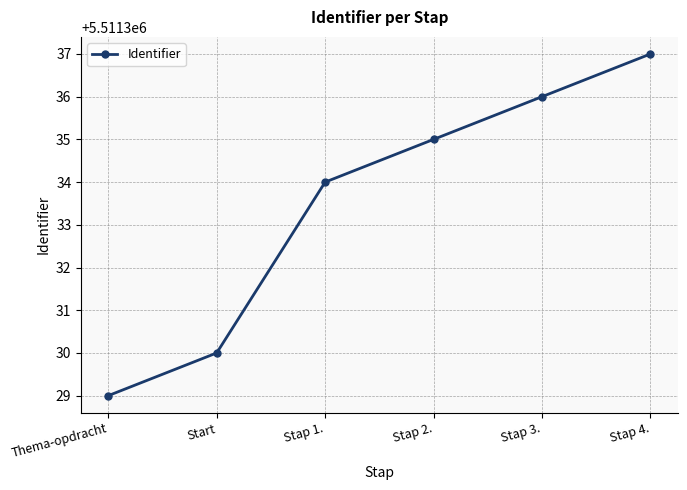

The value at Stap 4. is 2390710. True or false?

False